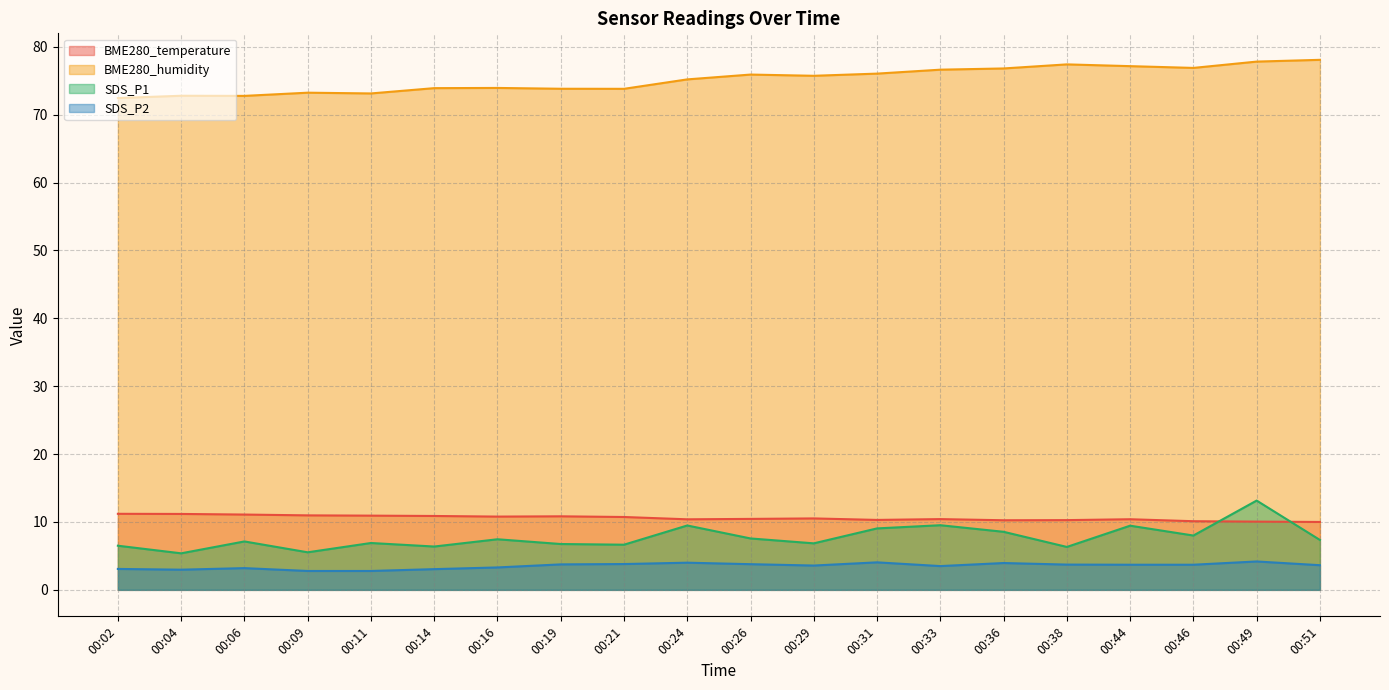

Reading left to right, extract all data points from this chart.

BME280_temperature: 00:02=11.2	00:04=11.2	00:06=11.1	00:09=11.0	00:11=10.9	00:14=10.9	00:16=10.8	00:19=10.8	00:21=10.7	00:24=10.4	00:26=10.4	00:29=10.5	00:31=10.3	00:33=10.4	00:36=10.2	00:38=10.3	00:44=10.4	00:46=10.1	00:49=10.1	00:51=10.0
BME280_humidity: 00:02=72.4	00:04=72.8	00:06=72.8	00:09=73.2	00:11=73.1	00:14=73.9	00:16=73.9	00:19=73.8	00:21=73.8	00:24=75.2	00:26=75.9	00:29=75.7	00:31=76.0	00:33=76.6	00:36=76.8	00:38=77.4	00:44=77.1	00:46=76.9	00:49=77.8	00:51=78.1
SDS_P1: 00:02=6.5	00:04=5.4	00:06=7.1	00:09=5.5	00:11=6.9	00:14=6.4	00:16=7.5	00:19=6.8	00:21=6.7	00:24=9.5	00:26=7.6	00:29=6.8	00:31=9.1	00:33=9.5	00:36=8.6	00:38=6.3	00:44=9.4	00:46=8.0	00:49=13.2	00:51=7.3
SDS_P2: 00:02=3.1	00:04=3.0	00:06=3.2	00:09=2.8	00:11=2.8	00:14=3.0	00:16=3.3	00:19=3.8	00:21=3.8	00:24=4.0	00:26=3.8	00:29=3.6	00:31=4.0	00:33=3.5	00:36=4.0	00:38=3.7	00:44=3.7	00:46=3.7	00:49=4.2	00:51=3.6